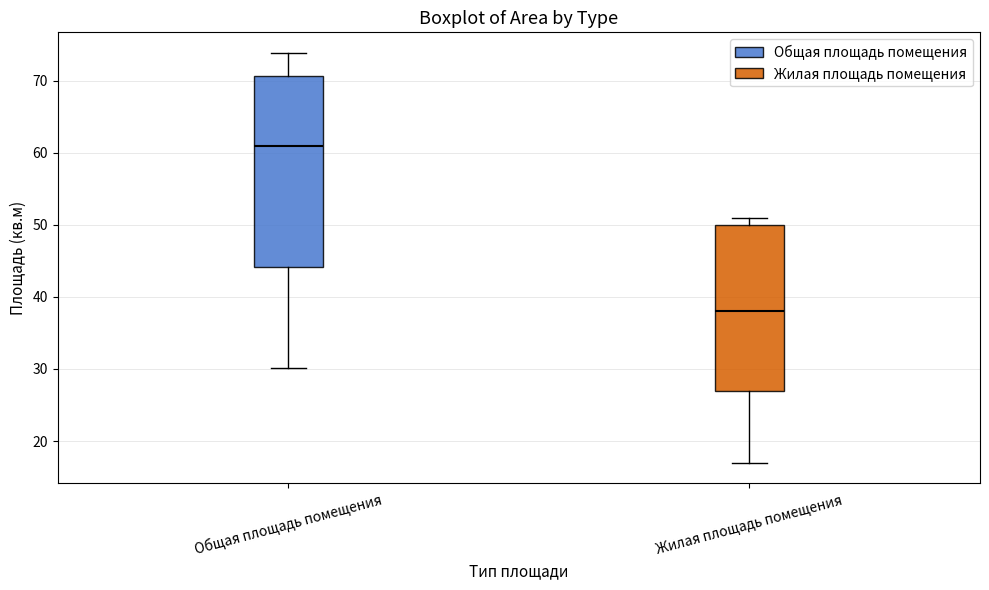

Comparing the boxes themselves (not the whiskers), which one is the tallest?

Общая площадь помещения